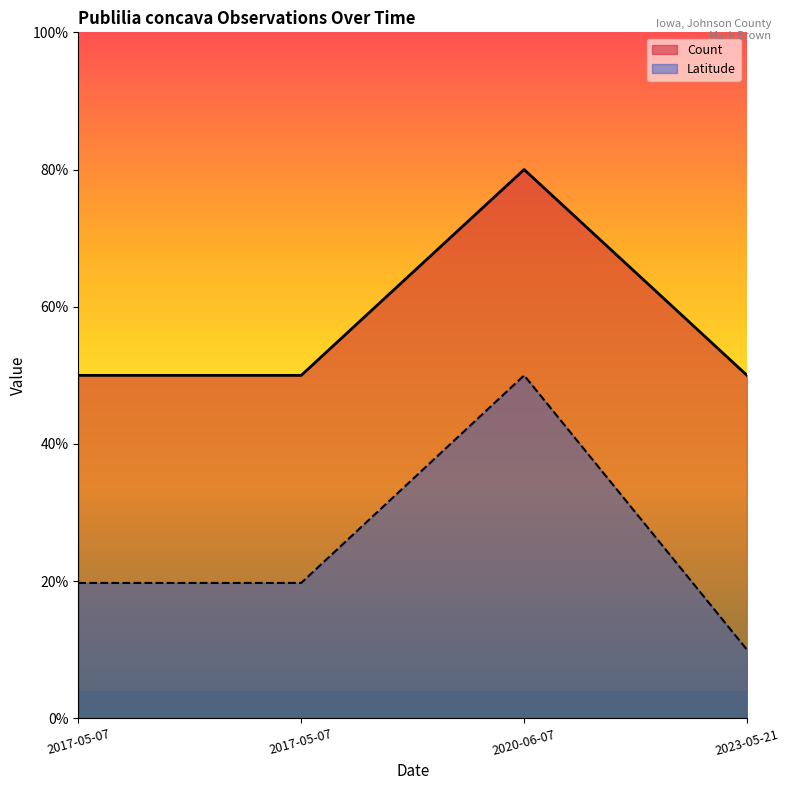

How many data points in Latitude are less than 19?

1